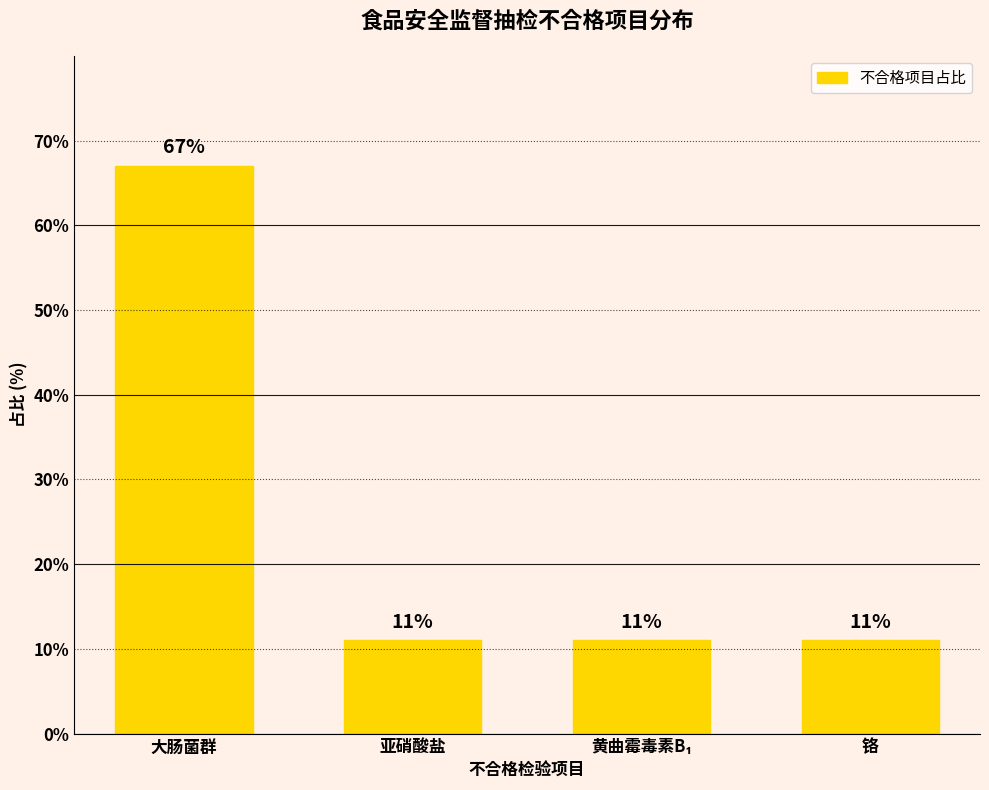

The value at 亚硝酸盐 is 17. True or false?

False